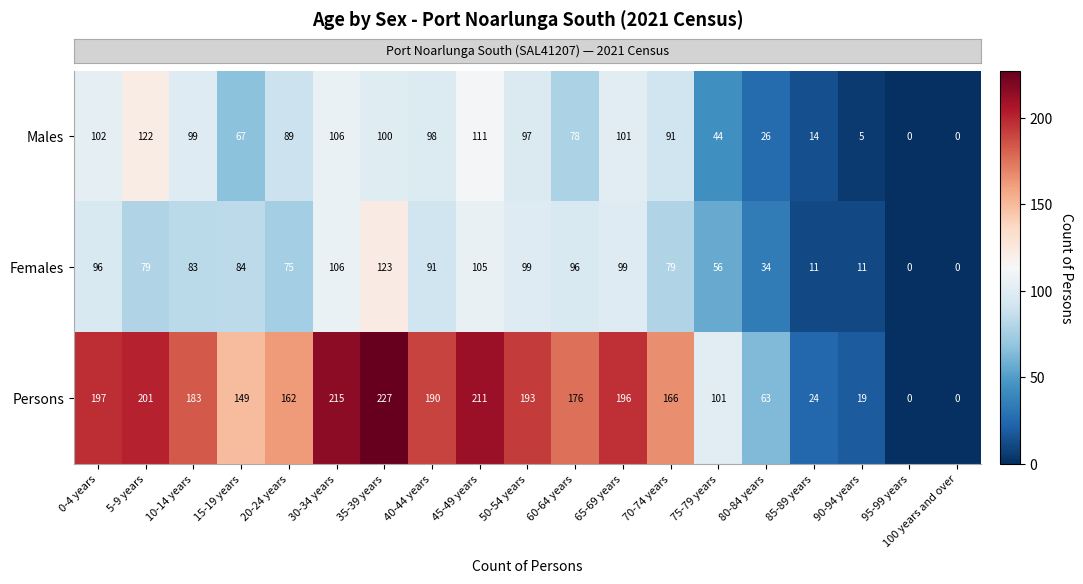

Count the number of categories in the chart.

19